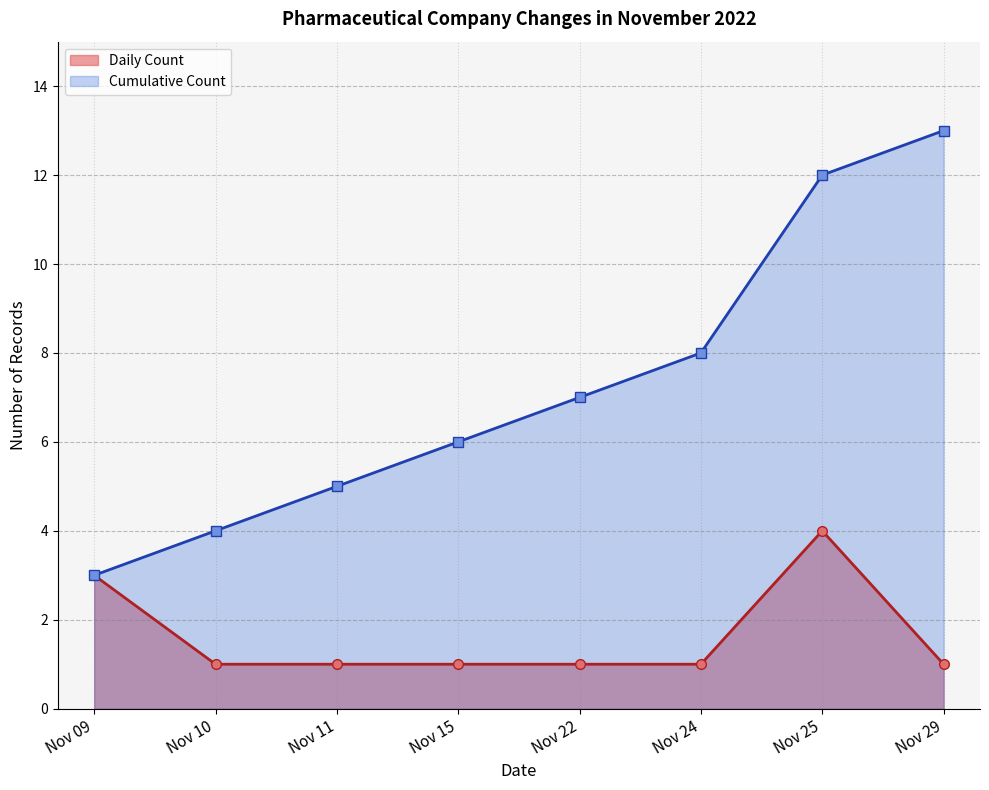

At how many categories does at least one series exceed 11?

2